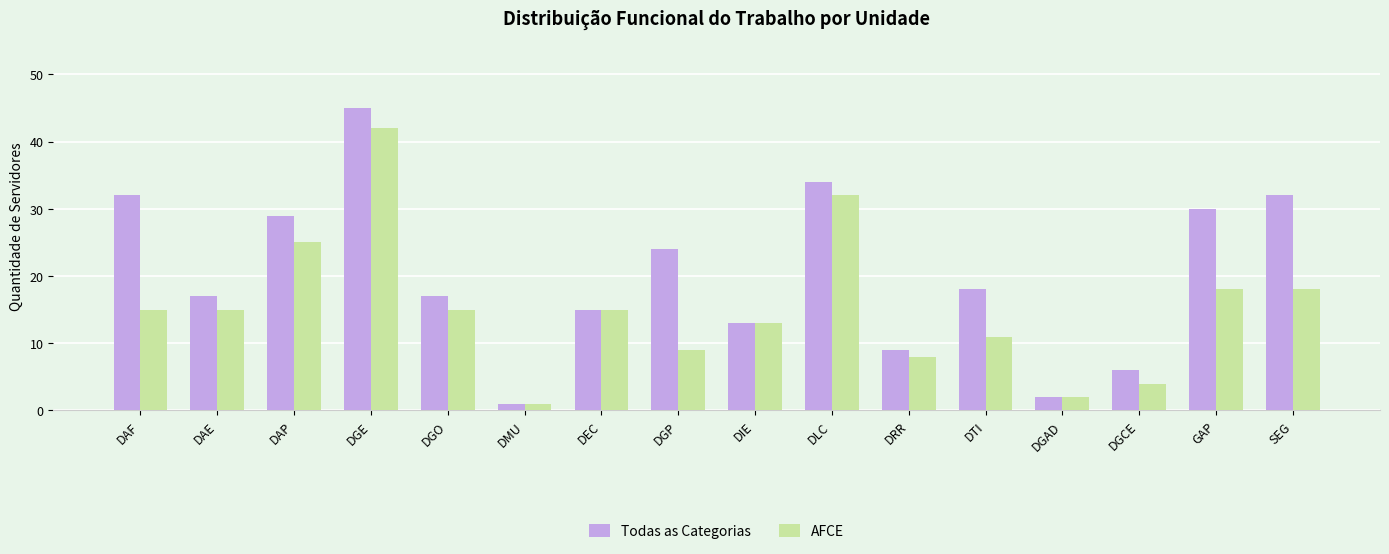

Reading left to right, list all the values displayed in this chart.

Todas as Categorias: 32	17	29	45	17	1	15	24	13	34	9	18	2	6	30	32
AFCE: 15	15	25	42	15	1	15	9	13	32	8	11	2	4	18	18